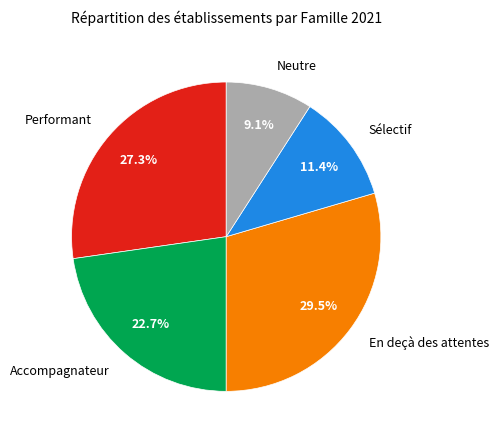

Is there a majority slice in this chart?

No